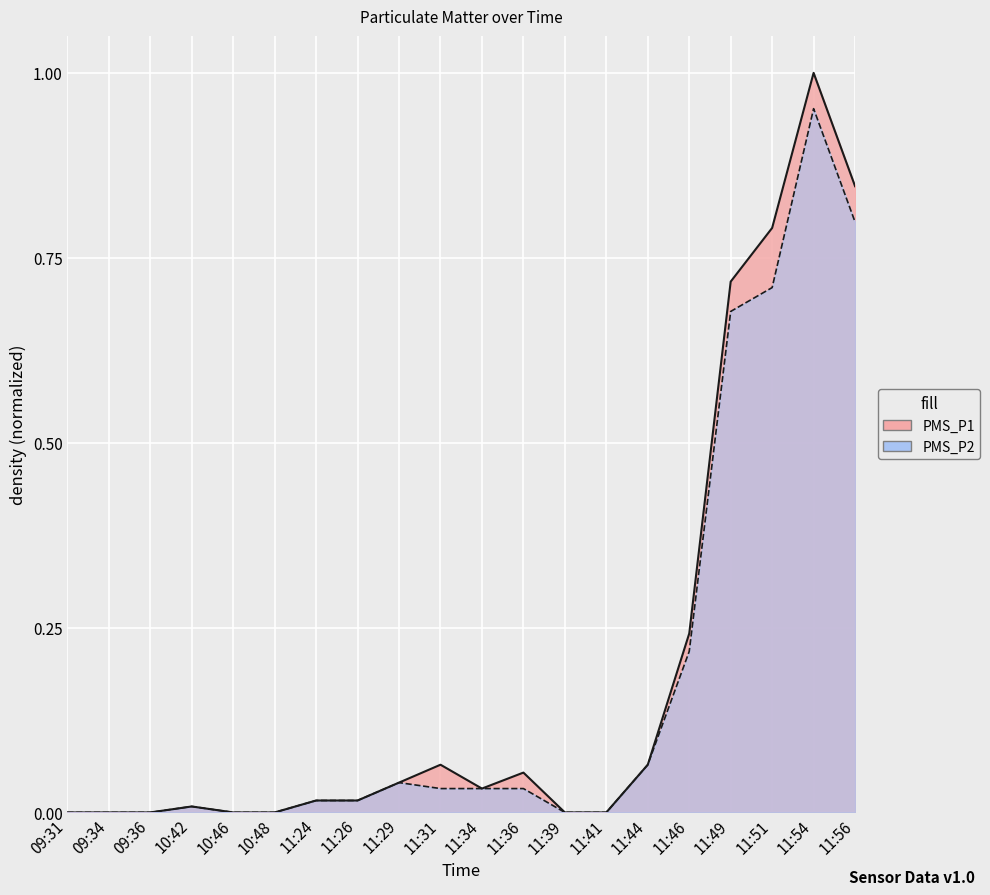

Rank the series by their average value, from lowest to highest.

PMS_P2, PMS_P1